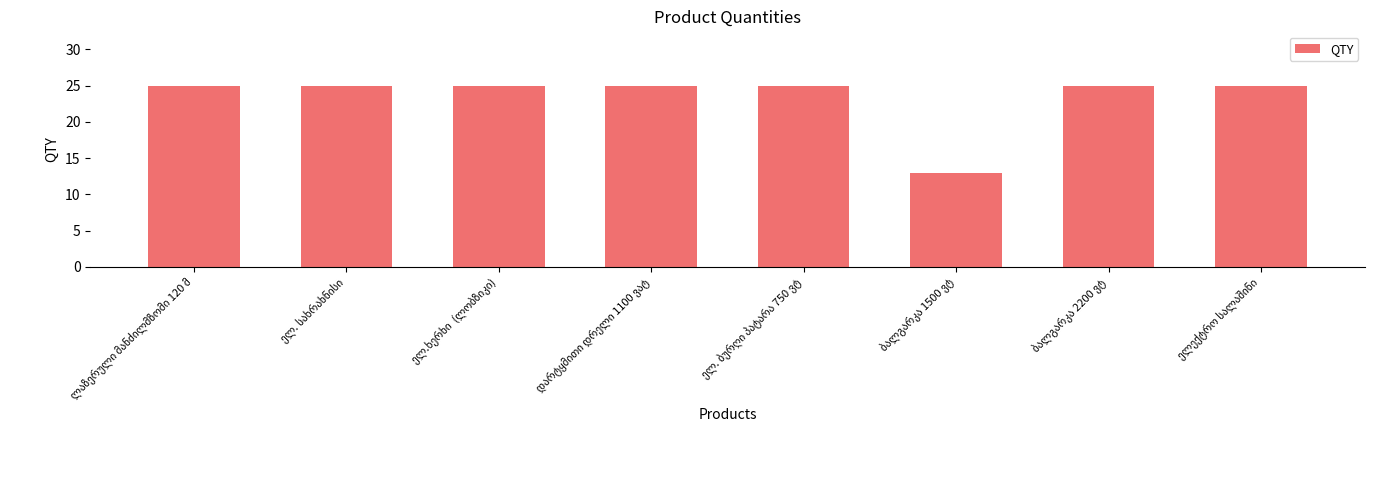

What is the greatest value displayed?

25